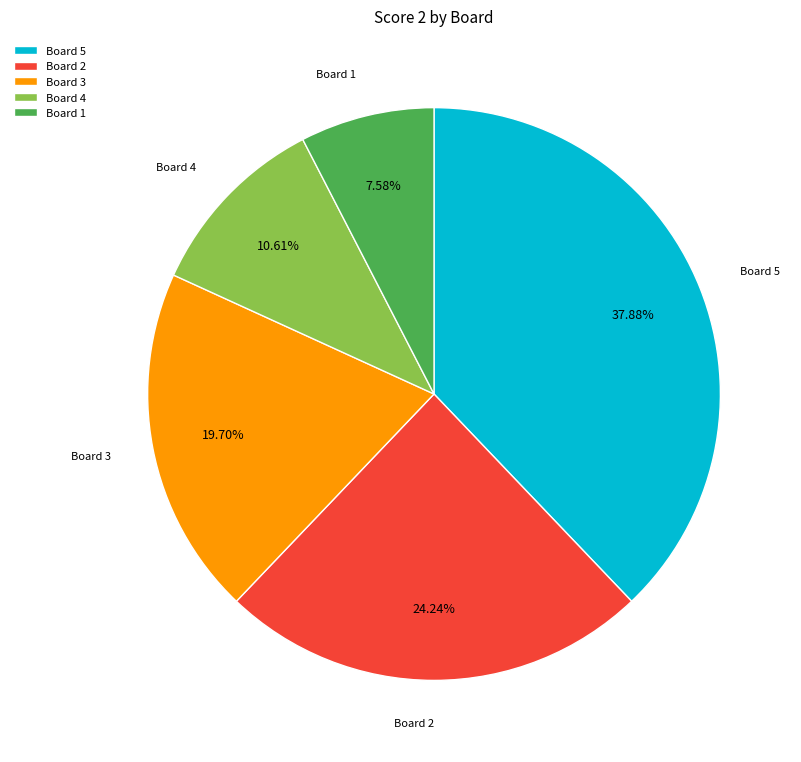

To the nearest percent, what portion does Board 4 represent?

11%